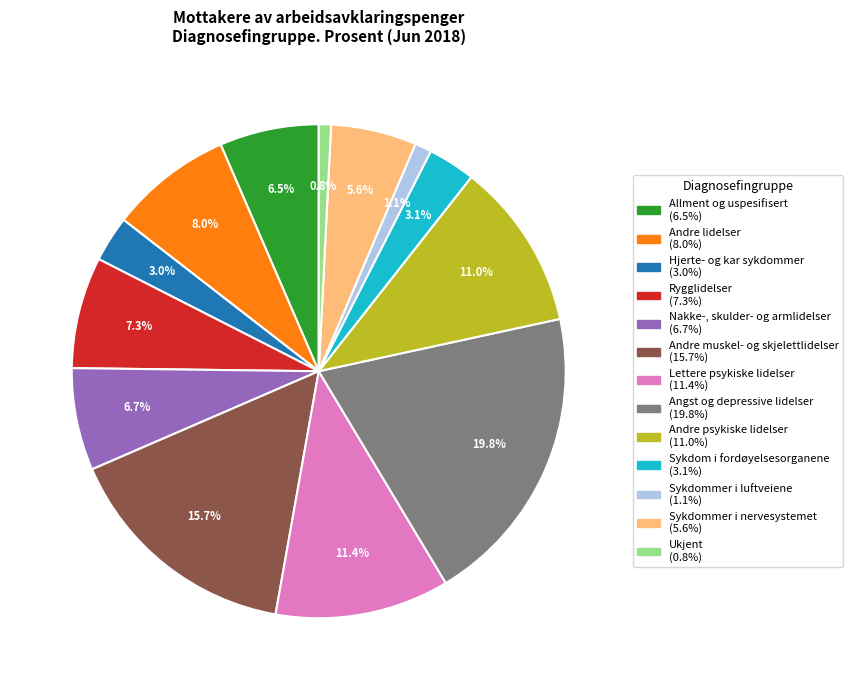

Rank the categories by value from highest to lowest.

Angst og depressive lidelser, Andre muskel- og skjelettlidelser, Lettere psykiske lidelser, Andre psykiske lidelser, Andre lidelser, Rygglidelser, Nakke-, skulder- og armlidelser, Allment og uspesifisert, Sykdommer i nervesystemet, Sykdom i fordøyelsesorganene, Hjerte- og kar sykdommer, Sykdommer i luftveiene, Ukjent